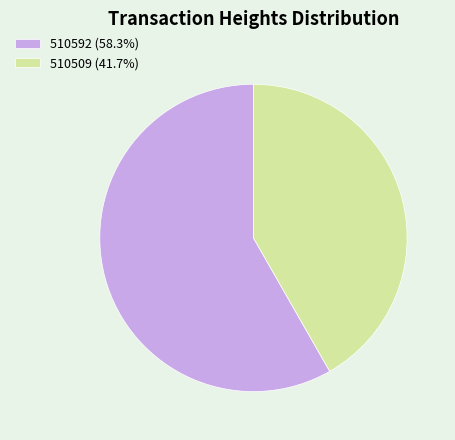

Which category accounts for the majority?

510592